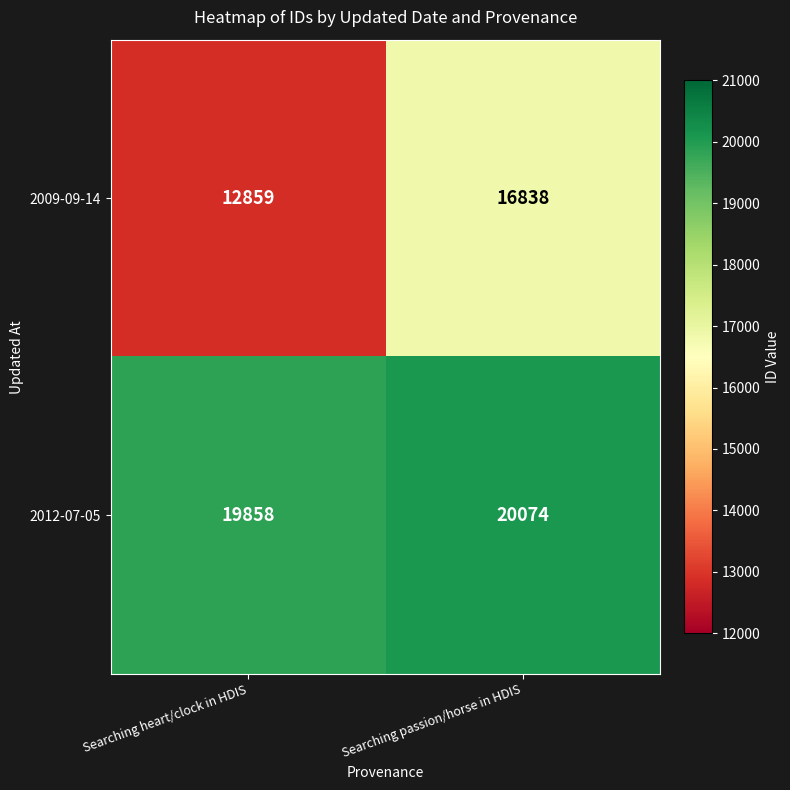

Reading left to right, extract all data points from this chart.

2009-09-14: Searching heart/clock in HDIS=12859	Searching passion/horse in HDIS=16838
2012-07-05: Searching heart/clock in HDIS=19858	Searching passion/horse in HDIS=20074